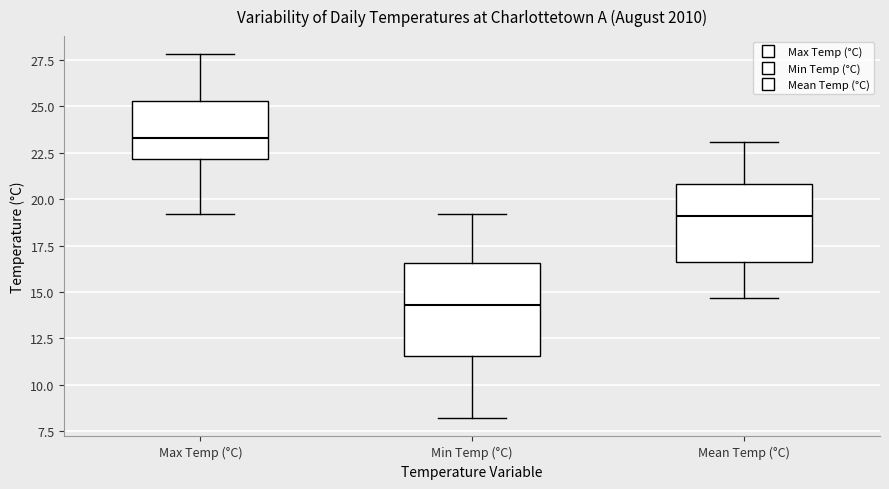

Which box is the tallest, from its lower edge to its upper edge?

Min Temp (°C)